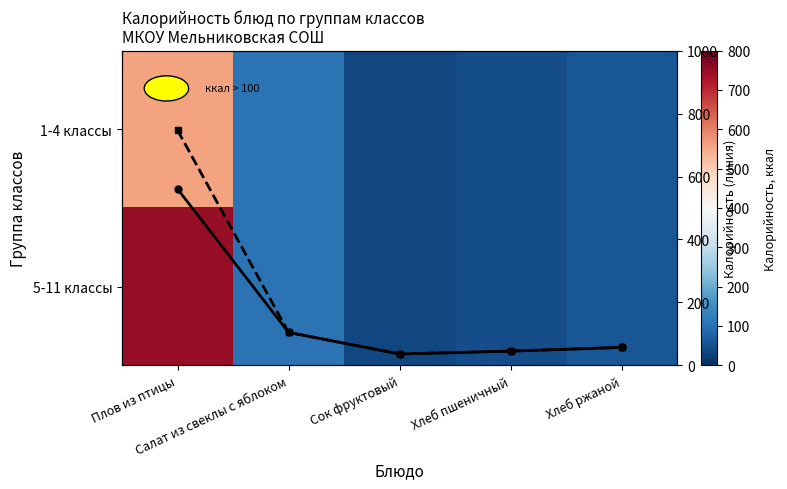

Which category has the lowest value across all series?

Сок фруктовый